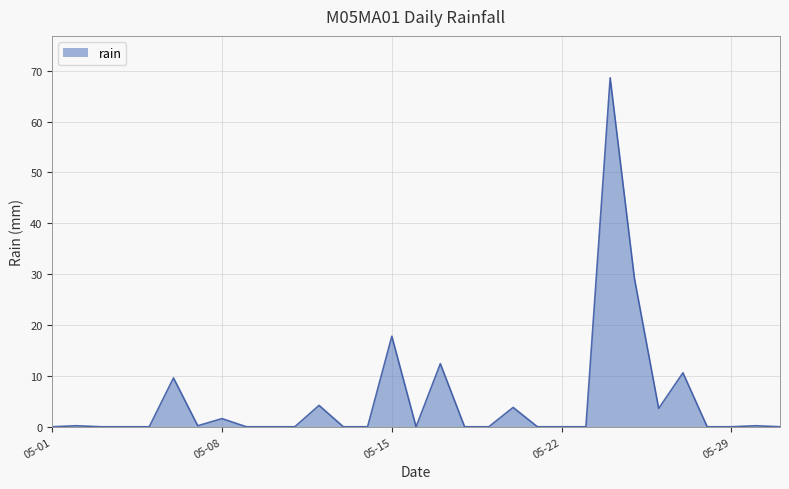

What is the maximum value shown in the chart?

68.6